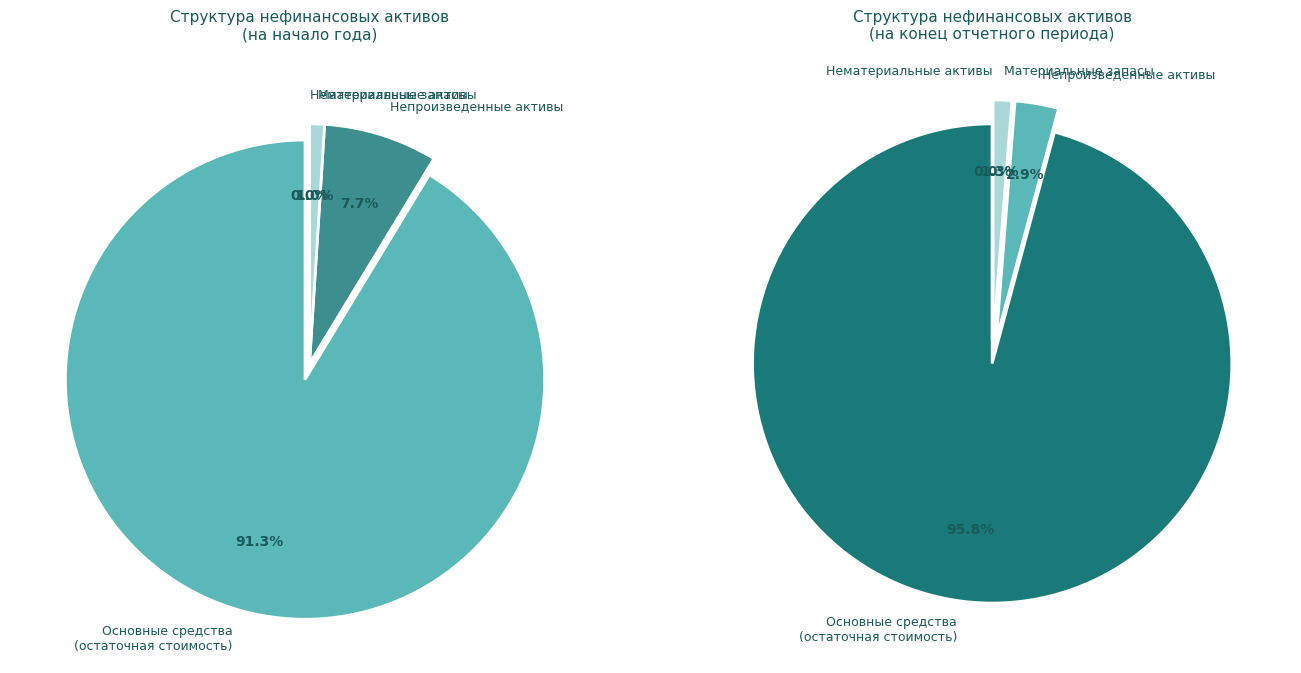

How many slices are in this pie chart?

4